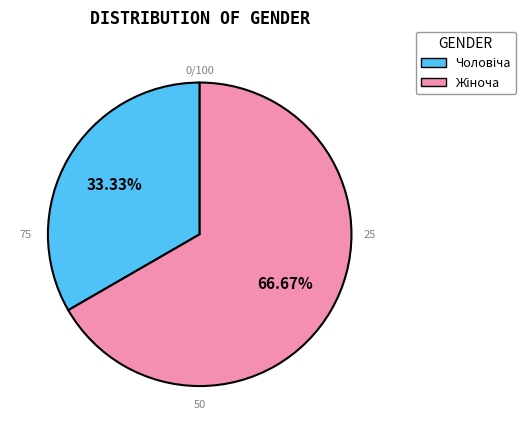

To the nearest percent, what portion does Чоловіча represent?

33%